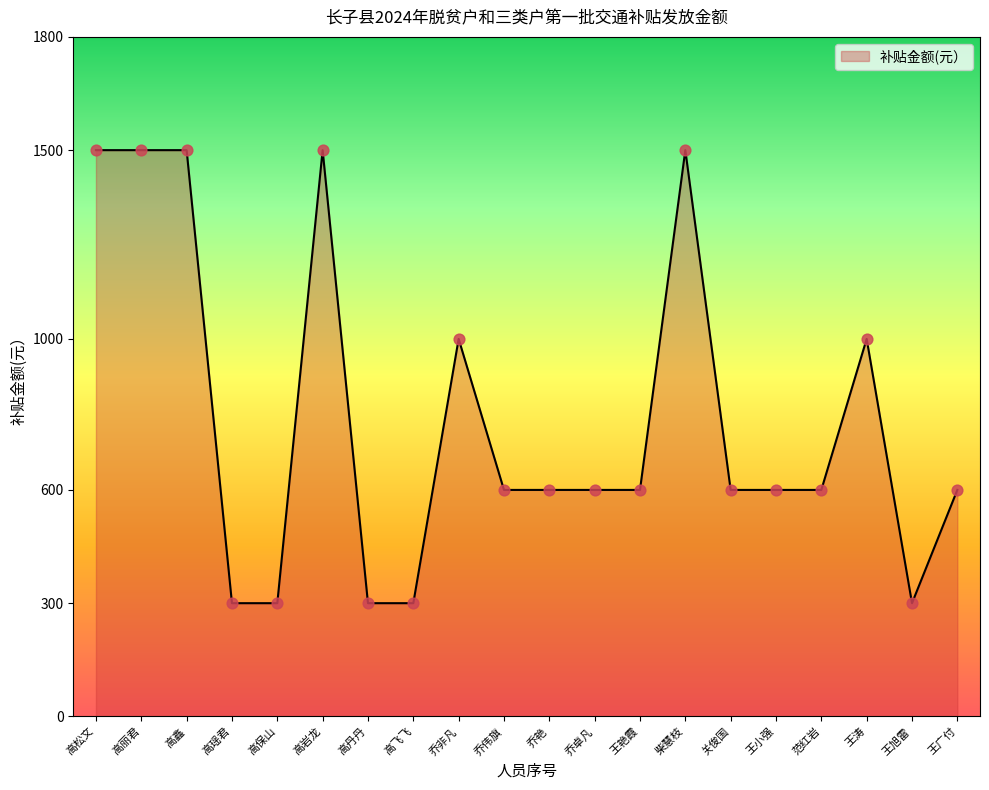

What is the change in value from 高松文 to 范红岩?

-900